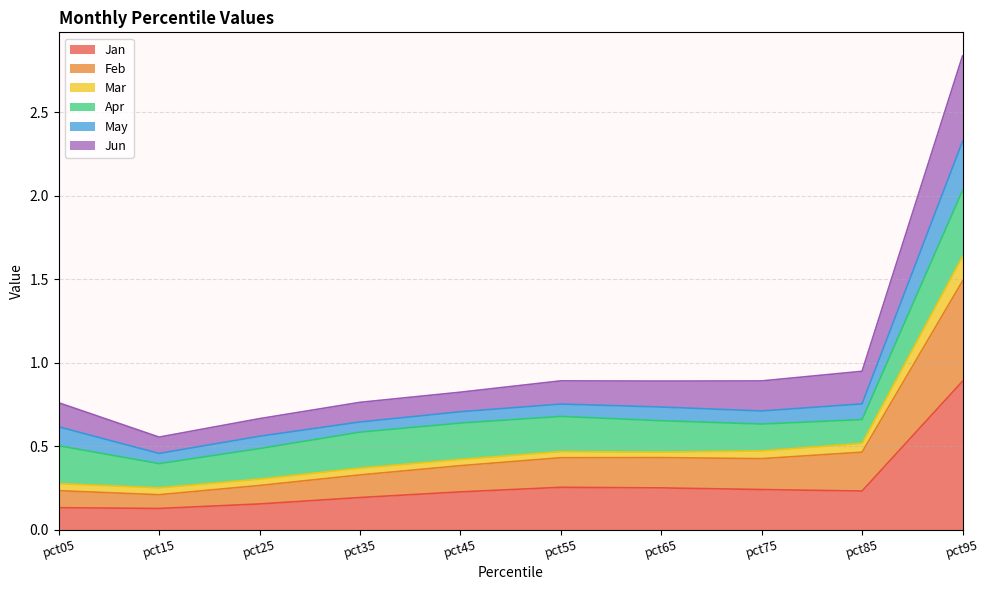

Between pct15 and pct65, which is larger?

pct65